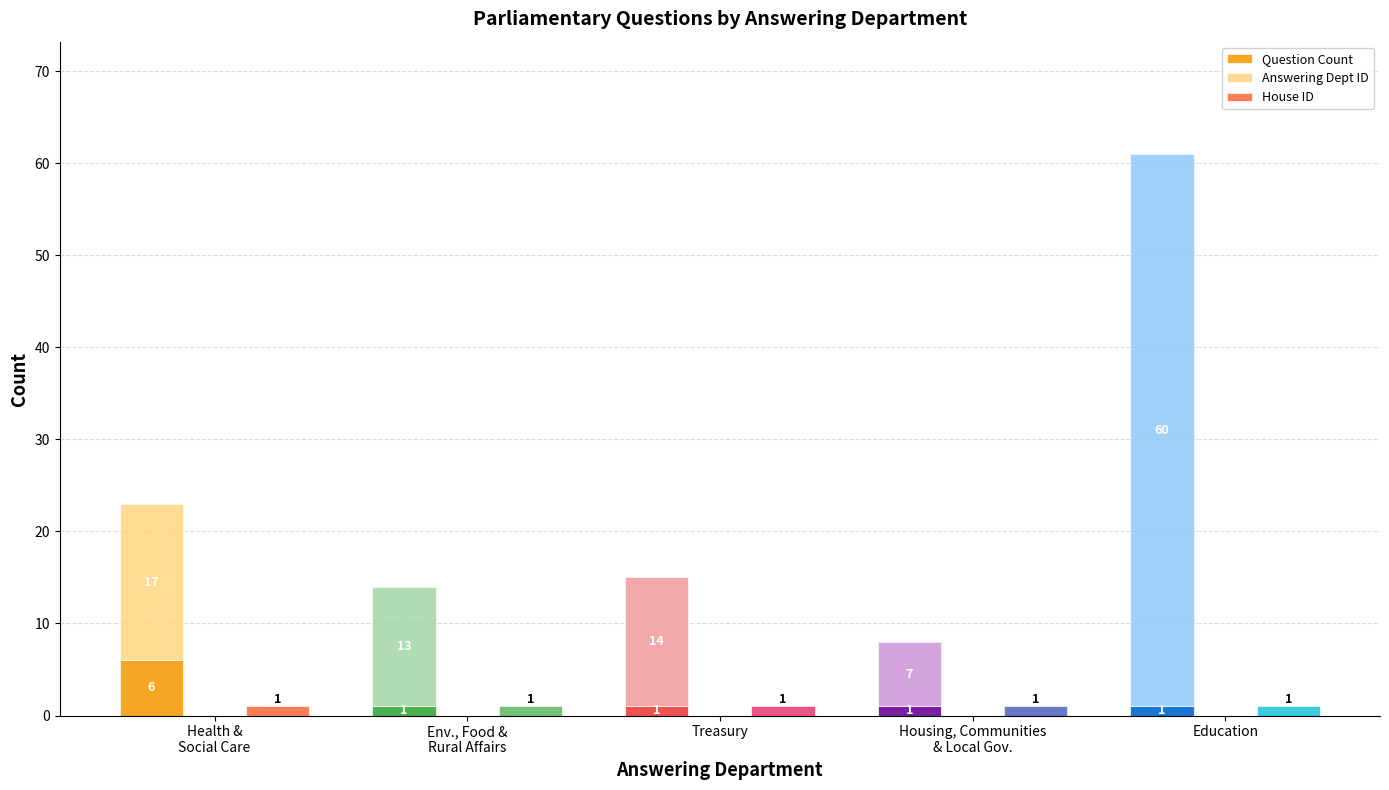

How many bars are there in total?

15